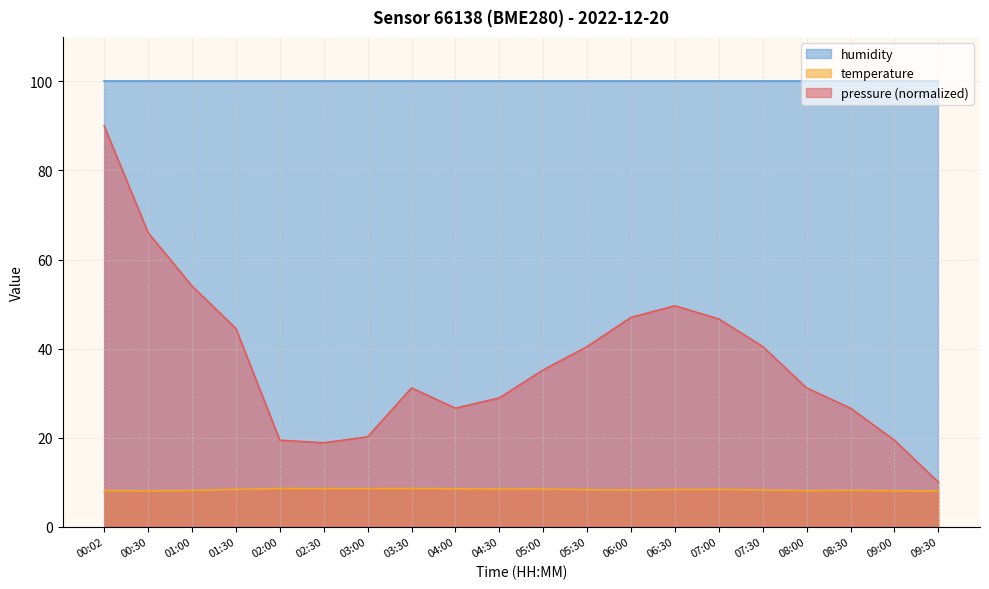

What is the value of the temperature point at the 2nd from the left?

8.1